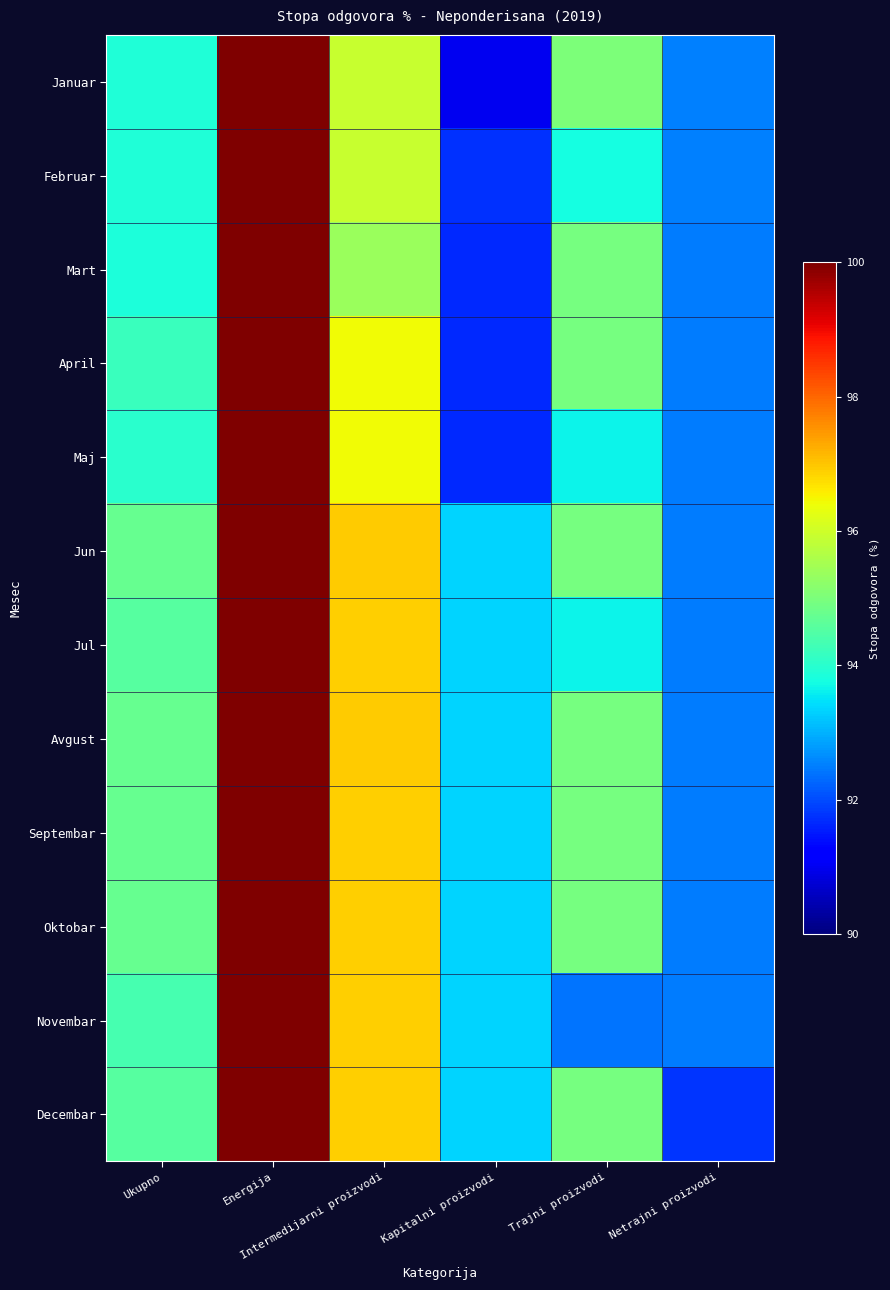

What is the total value across all series at Intermedijarni proizvodi?

1158.4